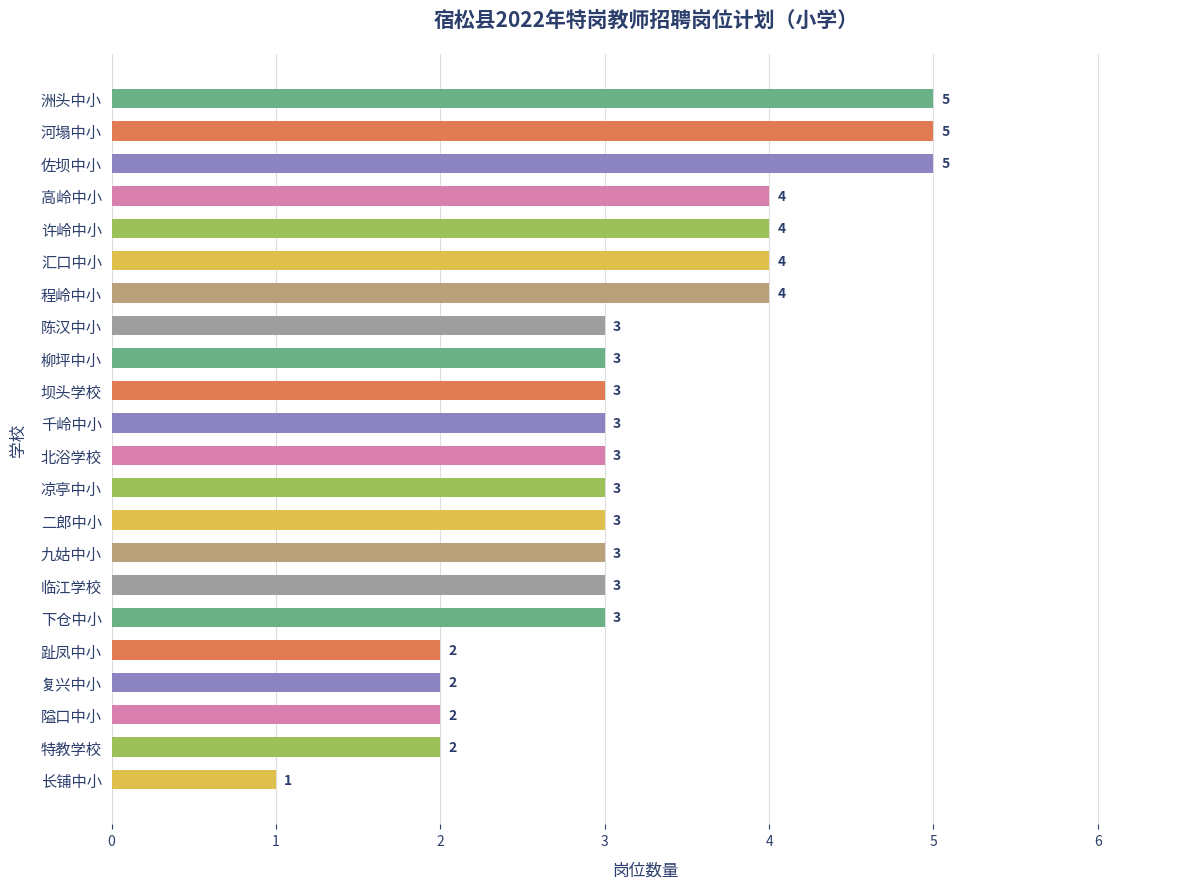

What is the value of the 12th bar from the top?

3